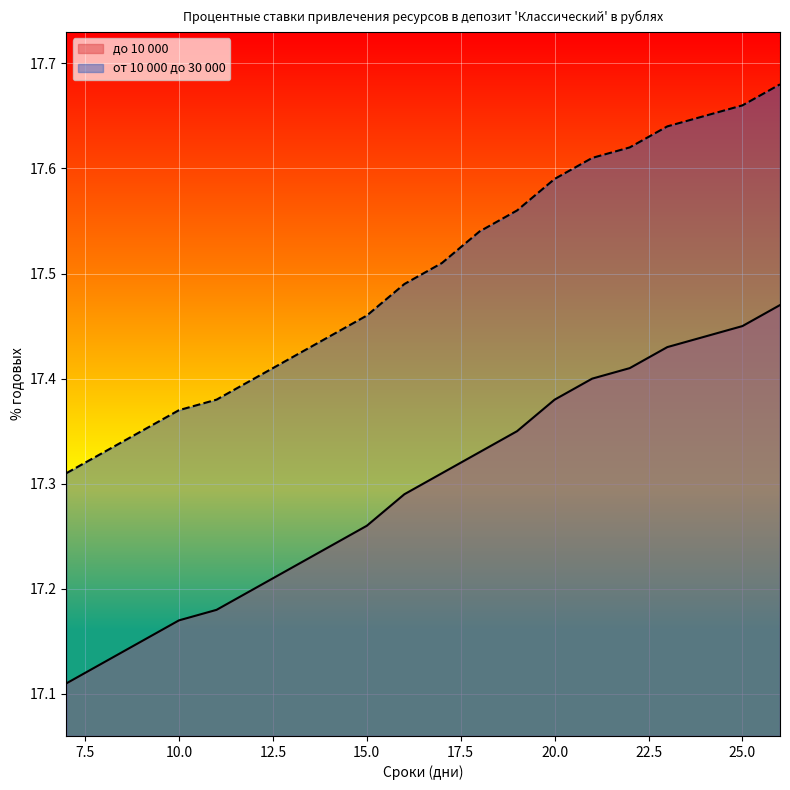

At which category is the sum across all series the highest?

26